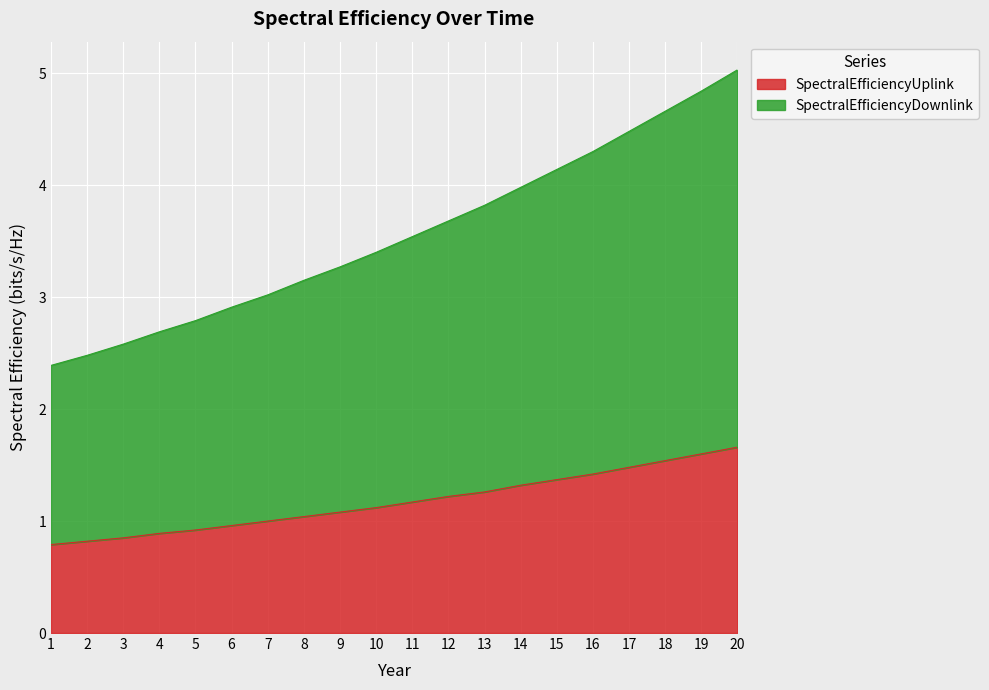

What is the spread (max minus min) of values at 16?

2.9